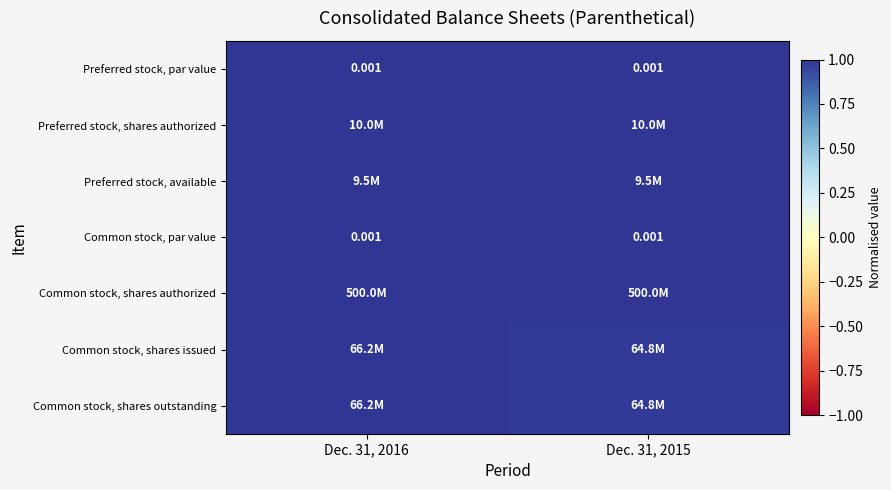

Between Dec. 31, 2016 and Dec. 31, 2015, which series saw the biggest shift?

Common stock, shares issued